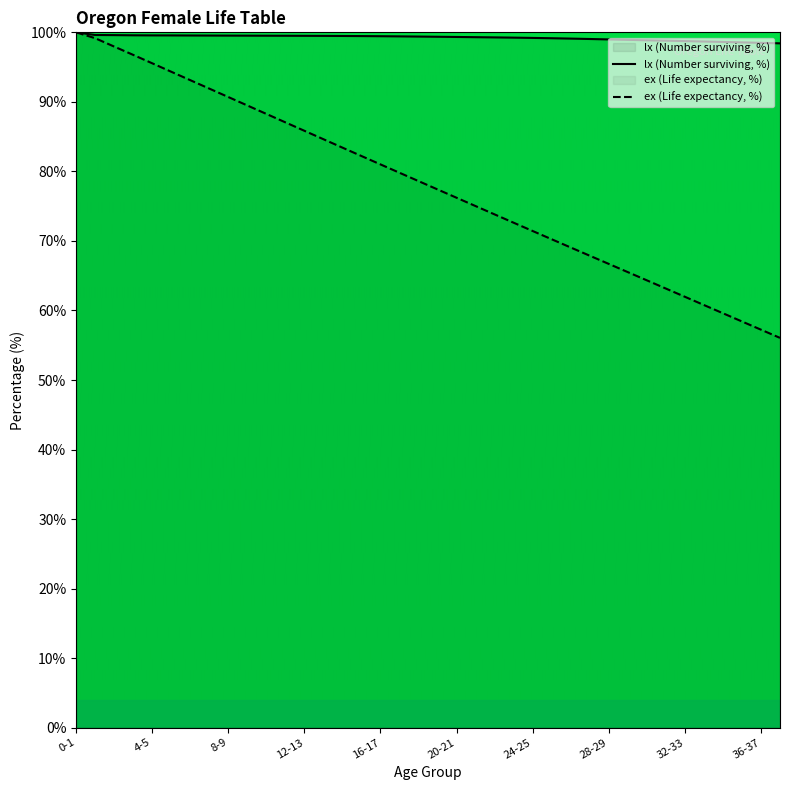

The lx (Number surviving) series shows 24.7 at 23-24. True or false?

False